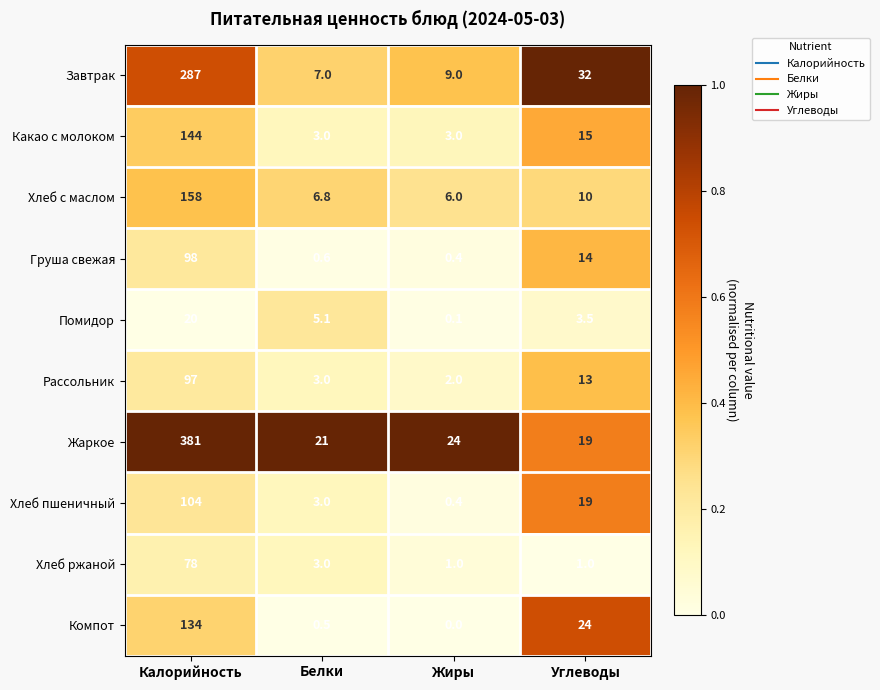

At which category does the chart reach its peak across all series?

Калорийность